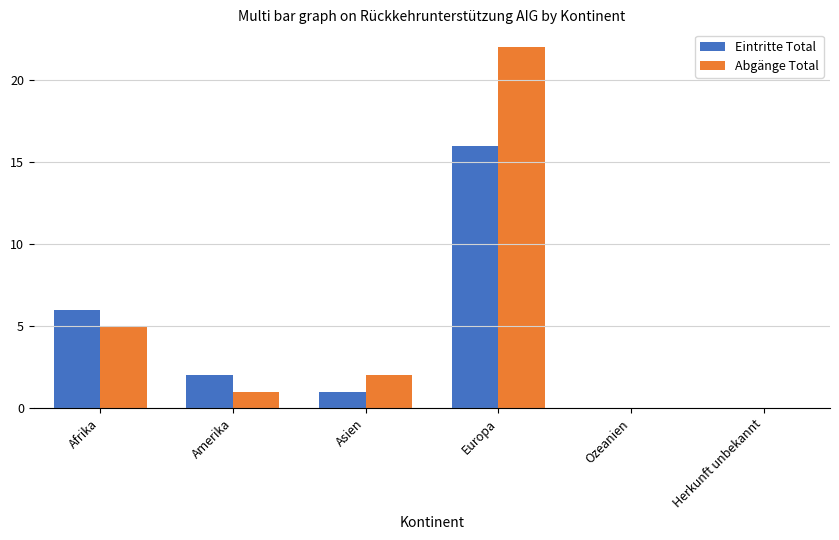

Which label corresponds to the largest value in the chart?

Europa